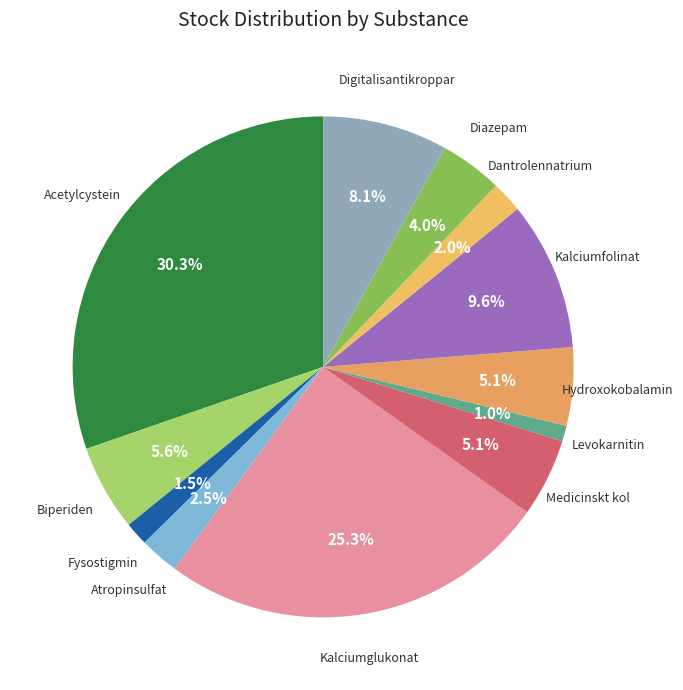

Does any single category account for the majority?

No